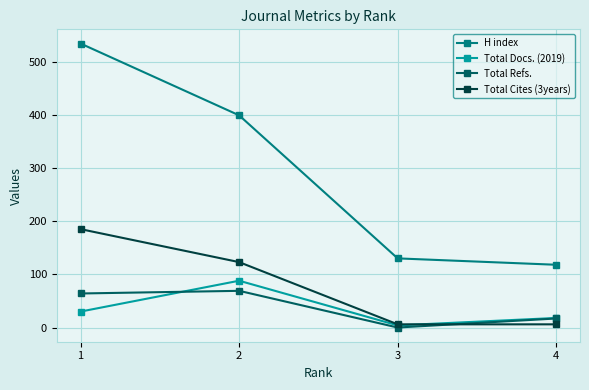

At how many categories does at least one series exceed 267?

2